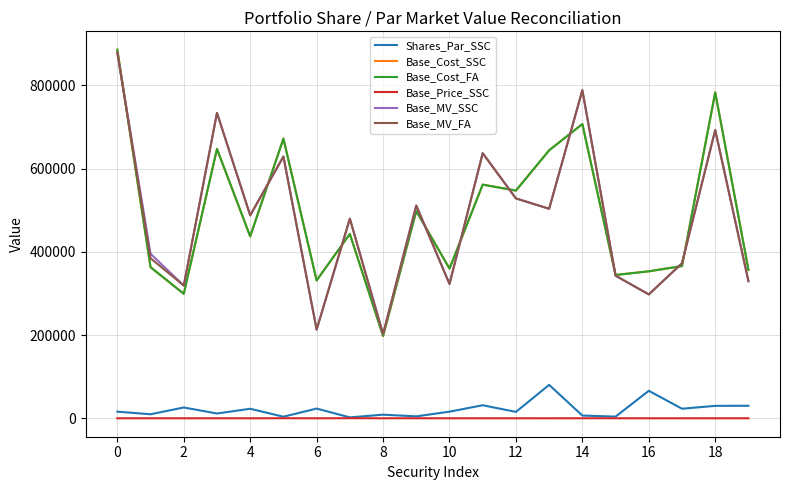

What are all the series names shown in the legend?

Shares_Par_SSC, Base_Cost_SSC, Base_Cost_FA, Base_Price_SSC, Base_MV_SSC, Base_MV_FA